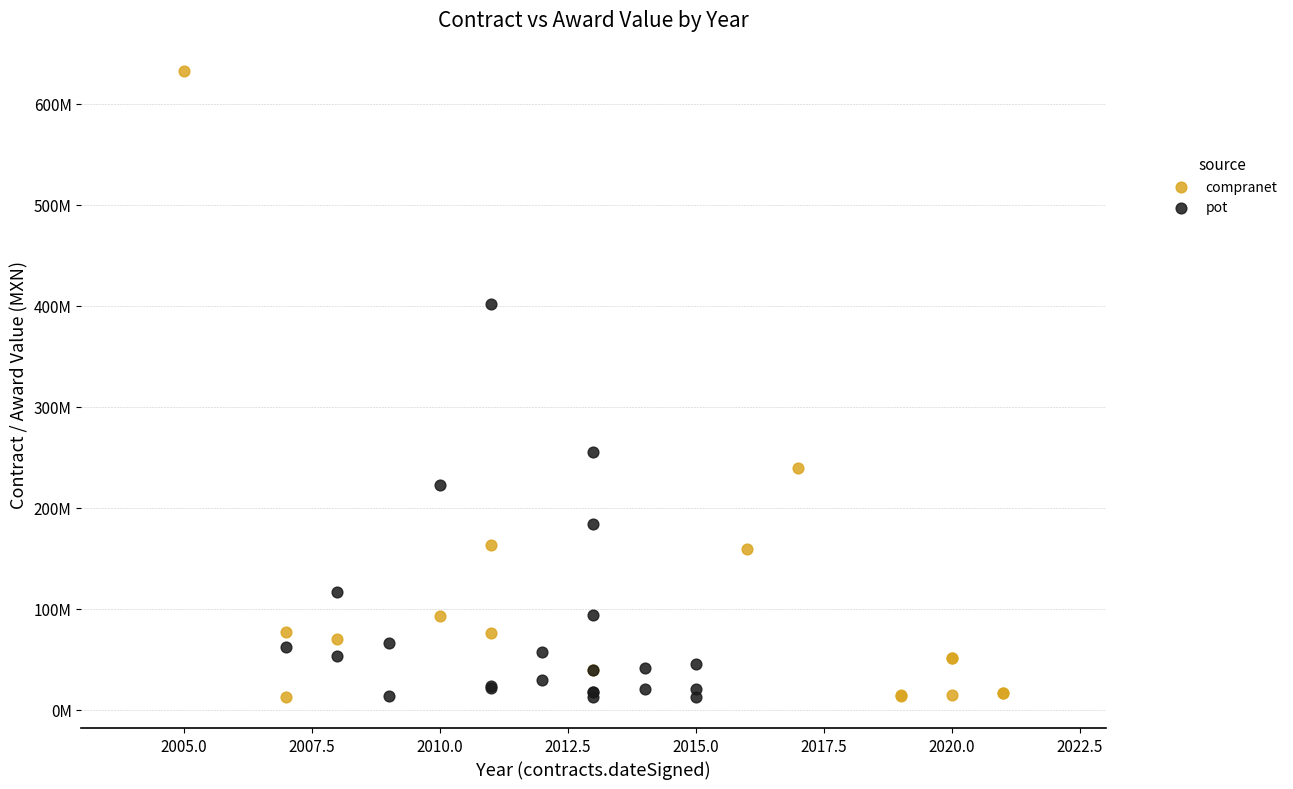

Which series contains the highest Y value?

compranet